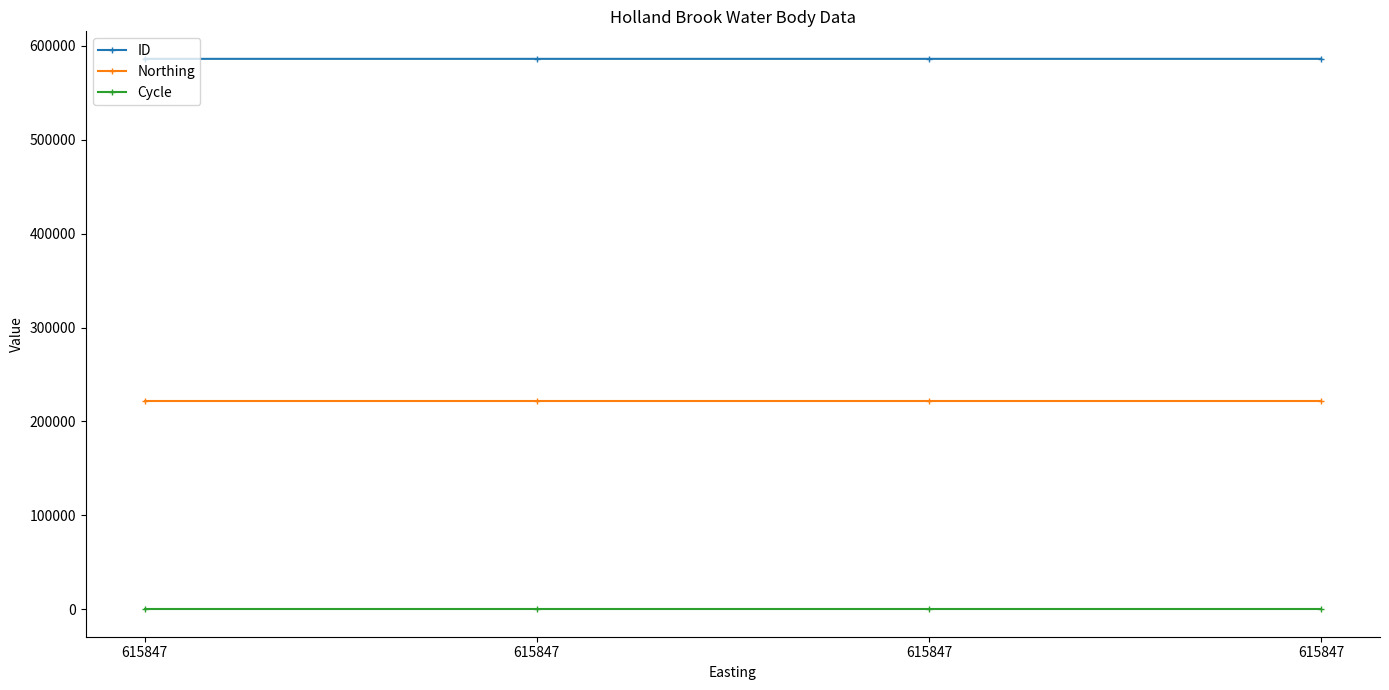

Which category has the lowest value across all series?

615847